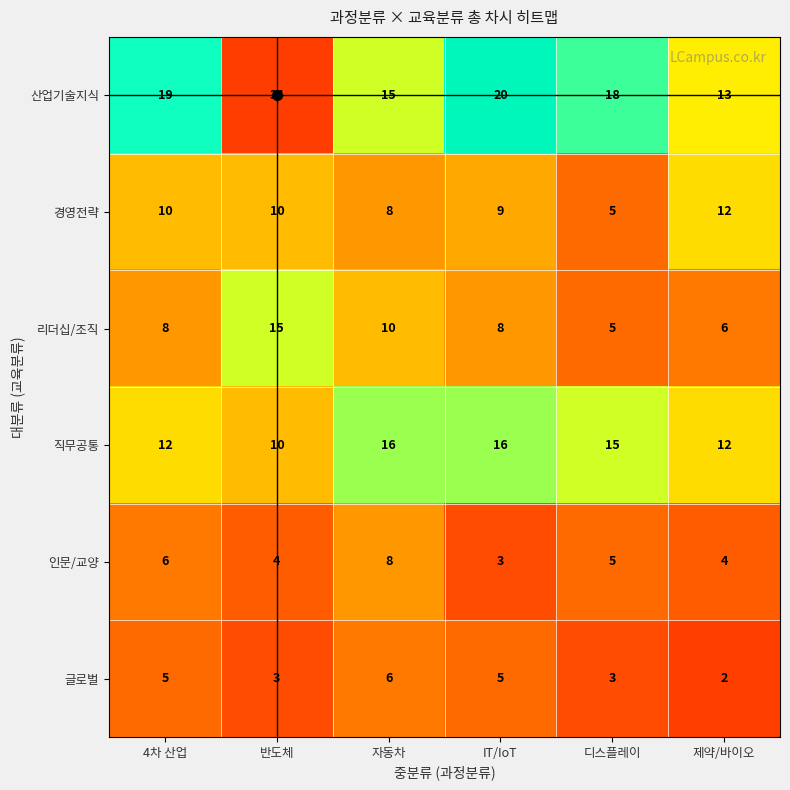

At how many categories does at least one series exceed 4?

6